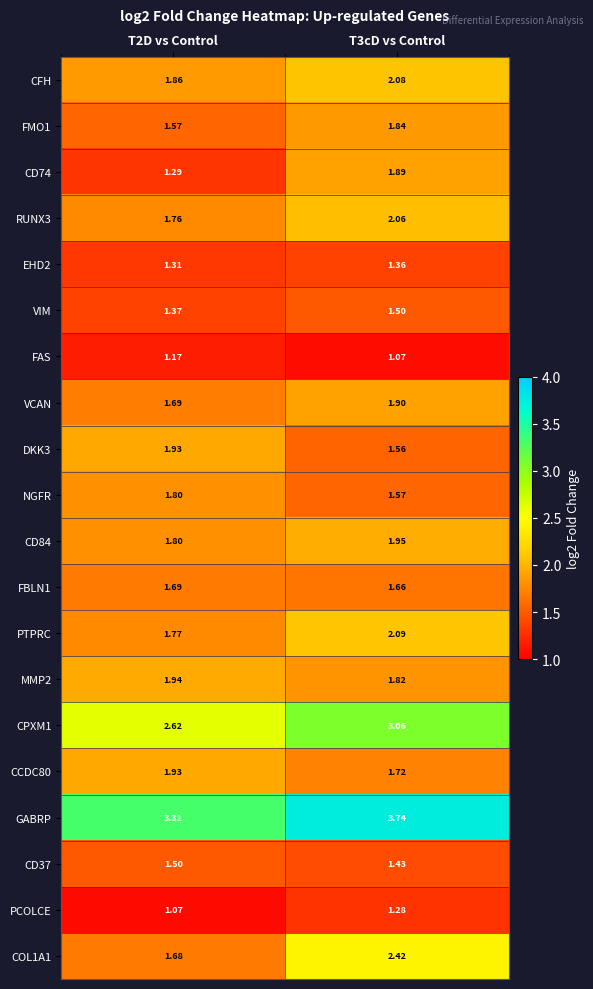

Is the value of CD84 at T2D vs Control greater than the value of FAS at T2D vs Control?

Yes